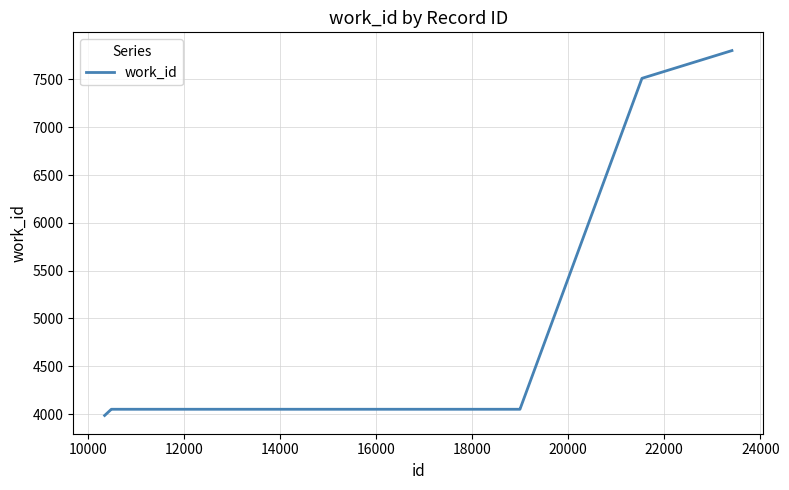

What is the difference between the maximum and minimum values?

3817